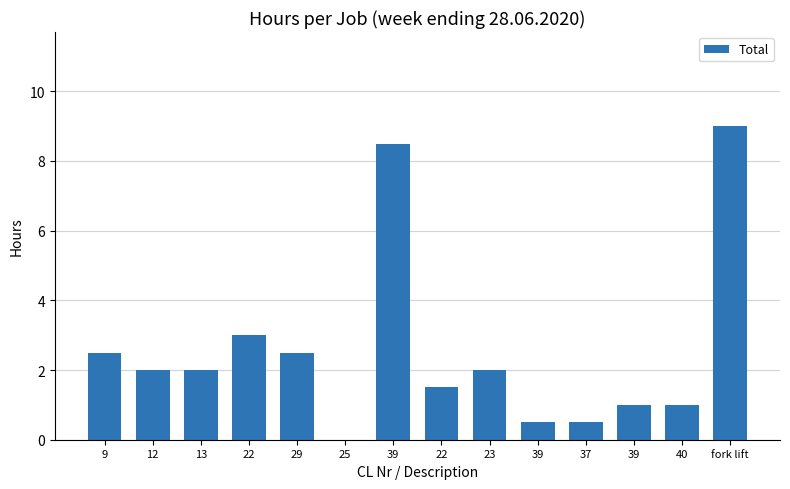

What is the difference between the second highest and minimum values?

8.5